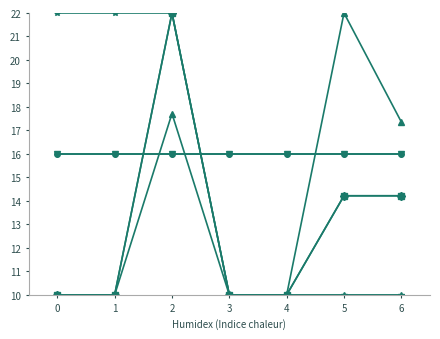

True or false: _source/name/0/origin/source and _source/sources/0/id intersect in this chart.

False